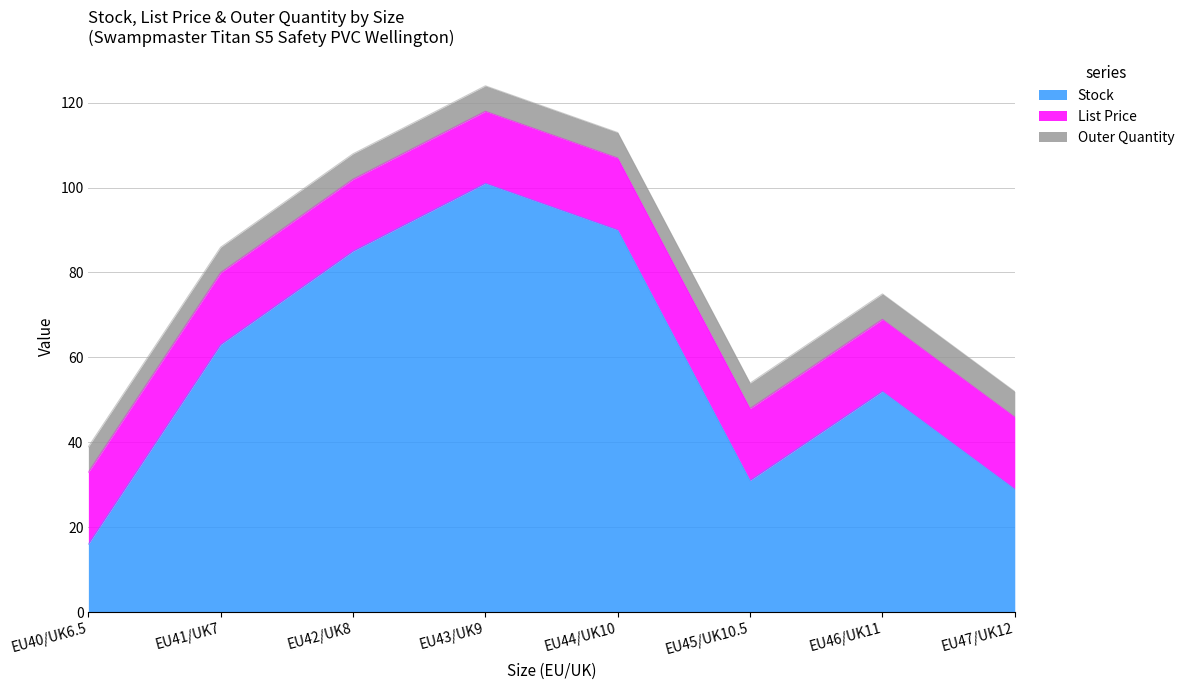

At how many categories does at least one series exceed 40?

5